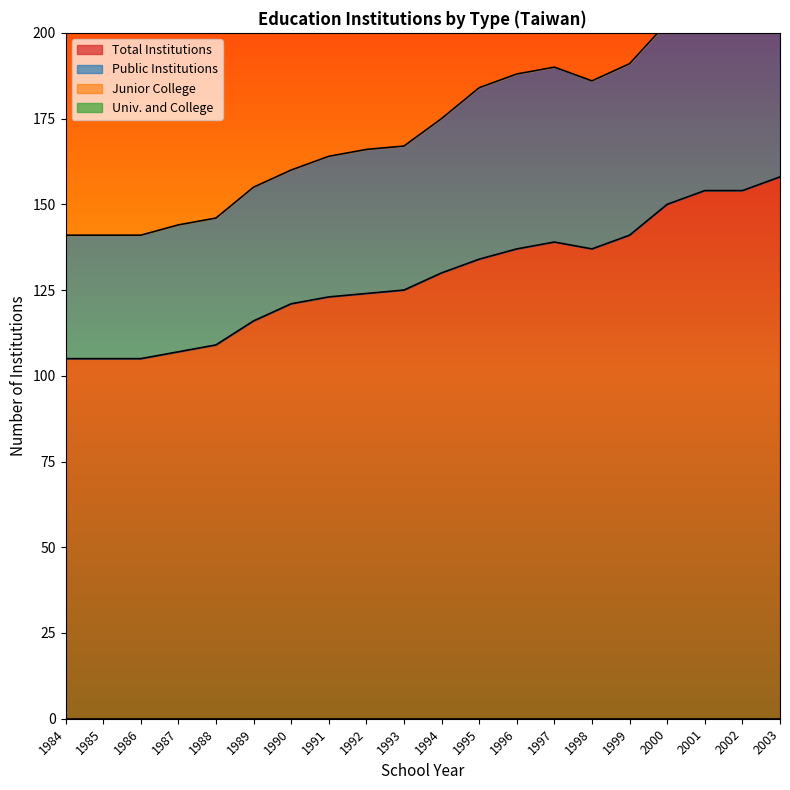

Is it true that Total Institutions equals 66 at 2000?

False